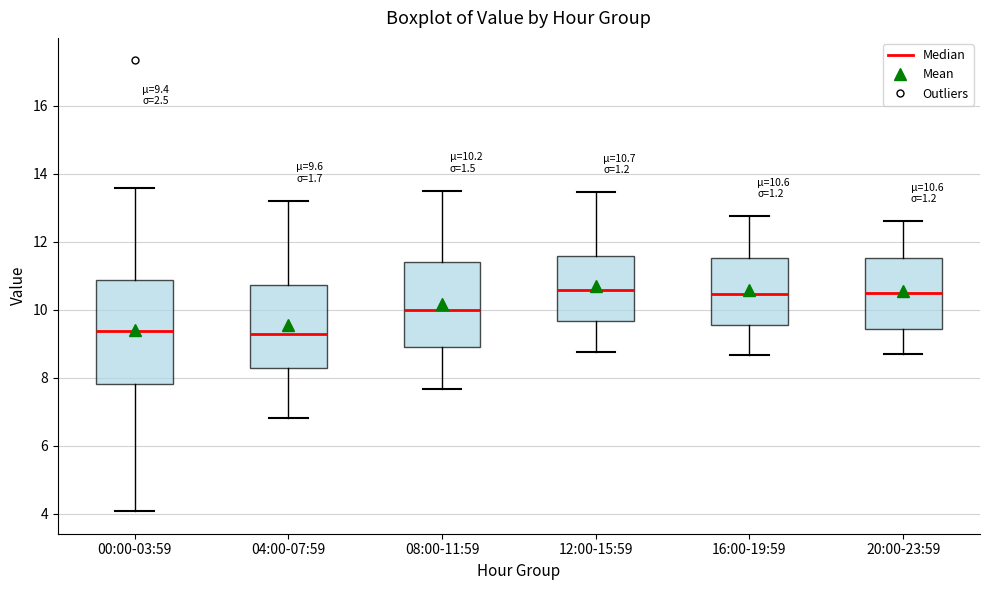

Comparing the boxes themselves (not the whiskers), which one is the tallest?

00:00-03:59